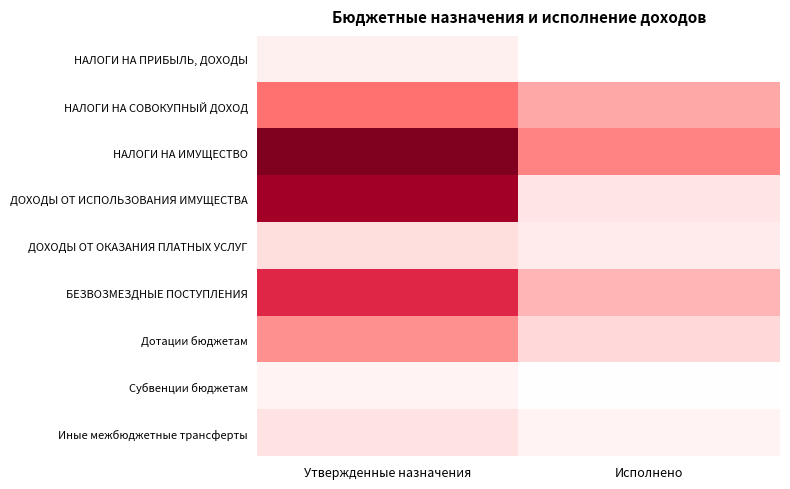

Which series has the largest range (max minus min)?

ДОХОДЫ ОТ ИСПОЛЬЗОВАНИЯ ИМУЩЕСТВА